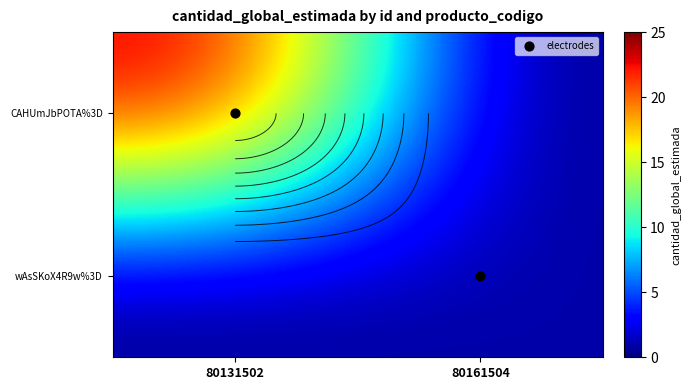

List the labels in order of CAHUmJbPOTA%3D value, smallest first.

80161504, 80131502